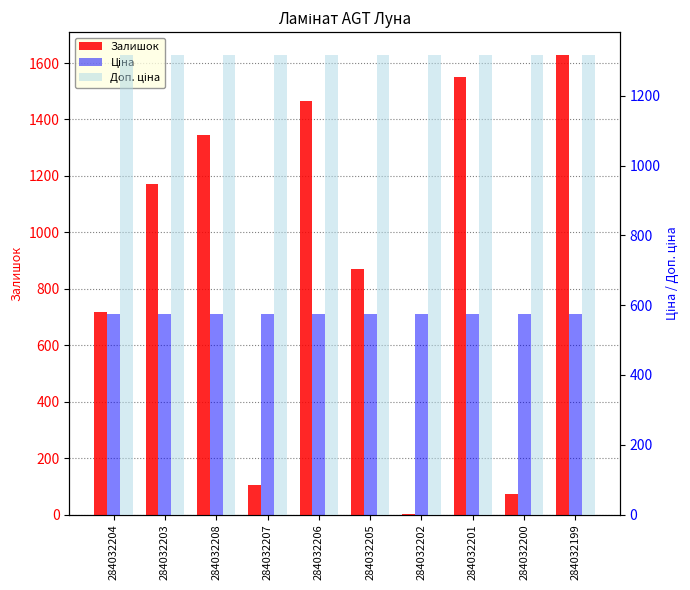

True or false: Доп. ціна has a value of 1316.7 at 284032203.

True